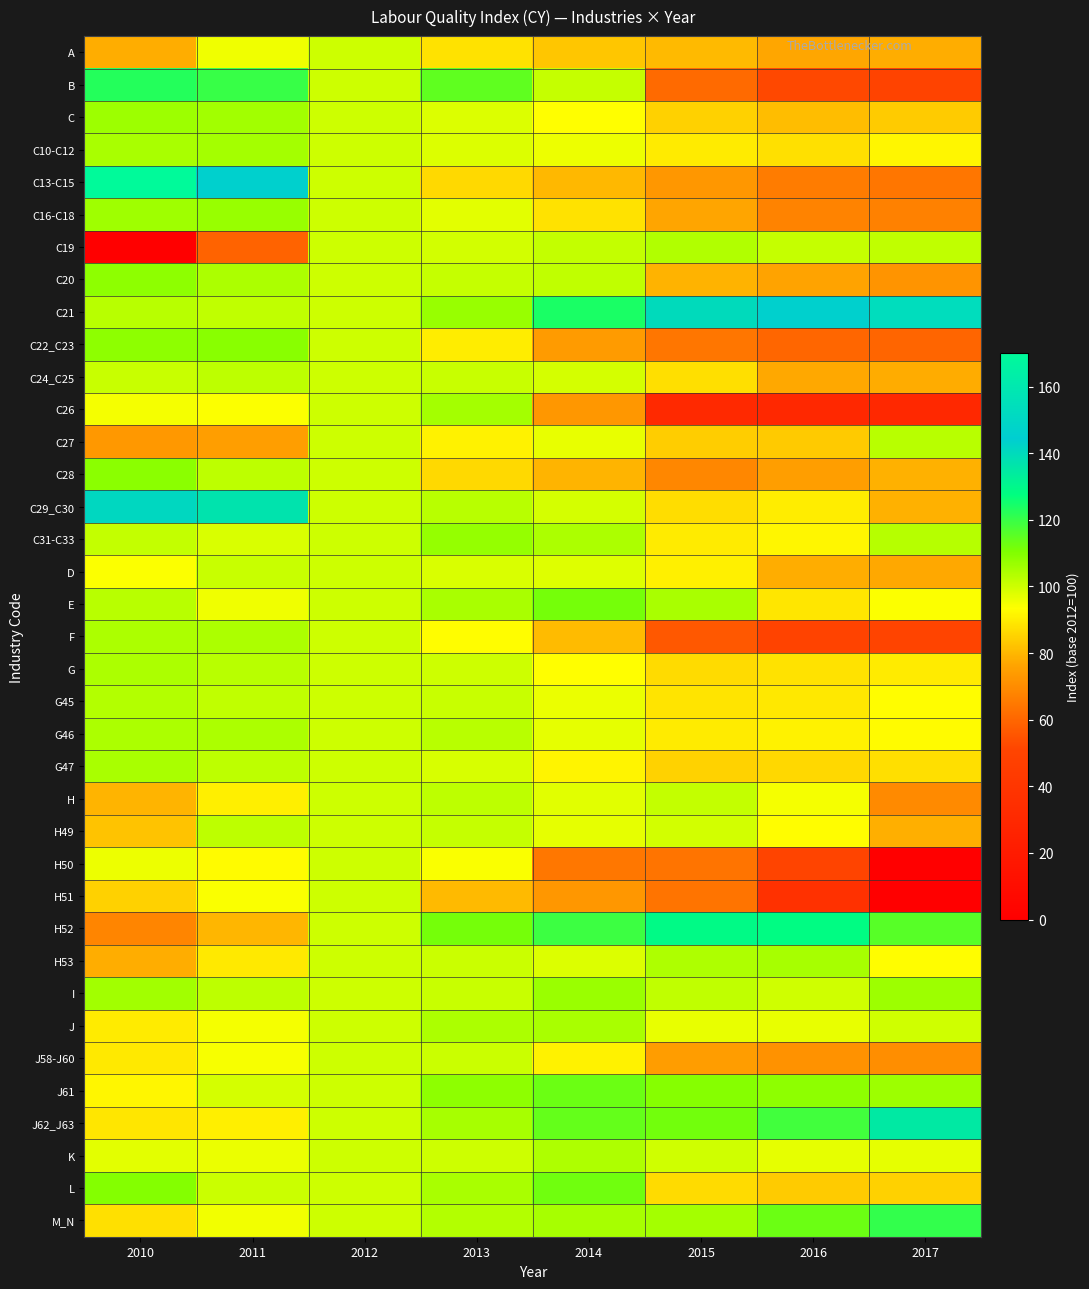

At which category is the sum across all series the highest?

2012